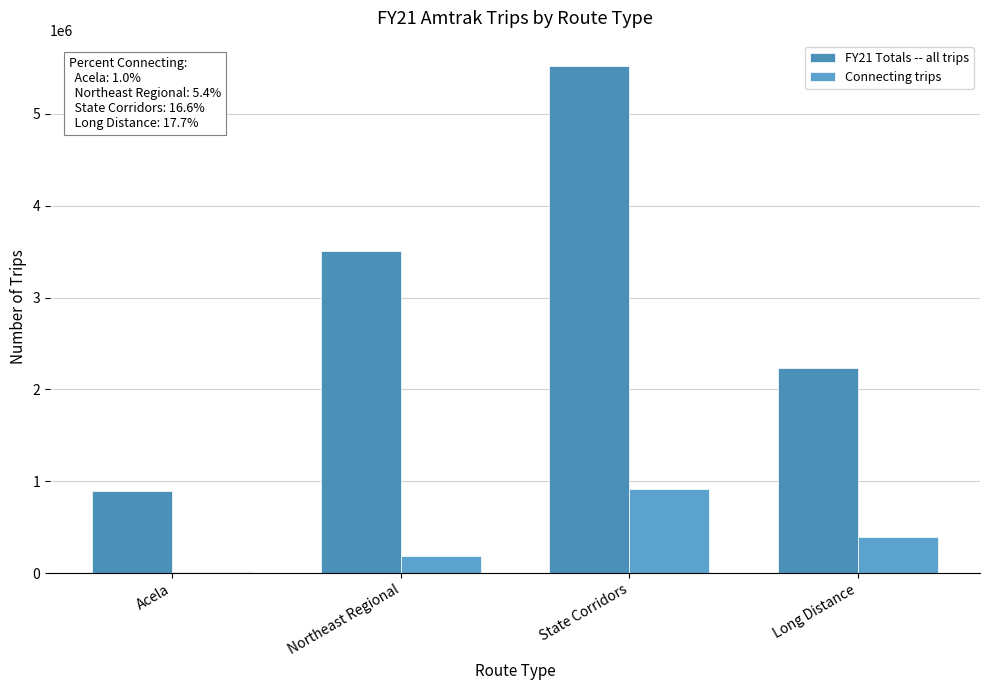

At how many categories does at least one series exceed 1991802?

3